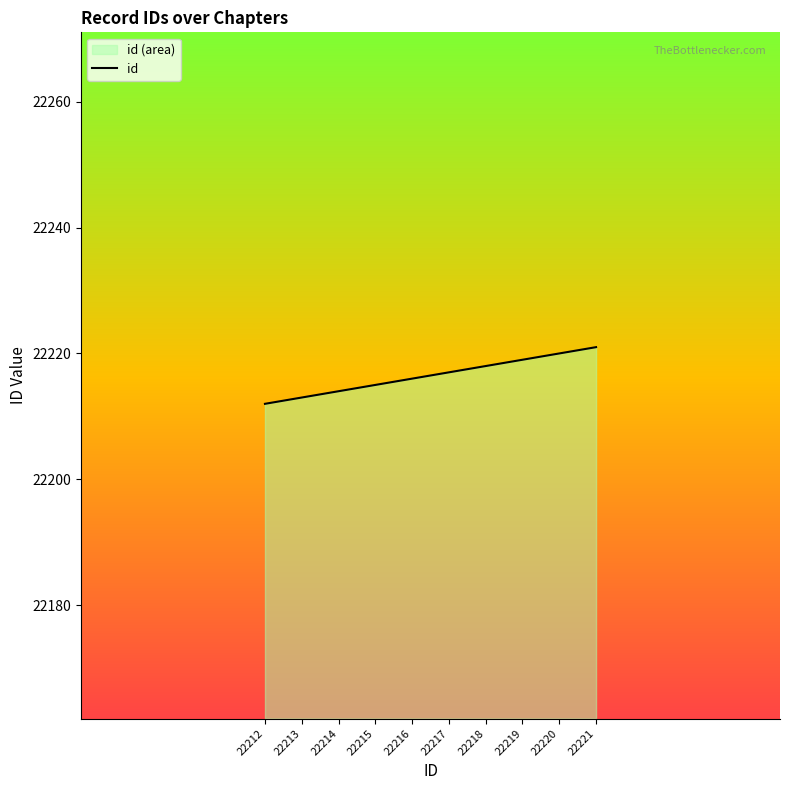

Rank the categories by value from lowest to highest.

22212, 22213, 22214, 22215, 22216, 22217, 22218, 22219, 22220, 22221